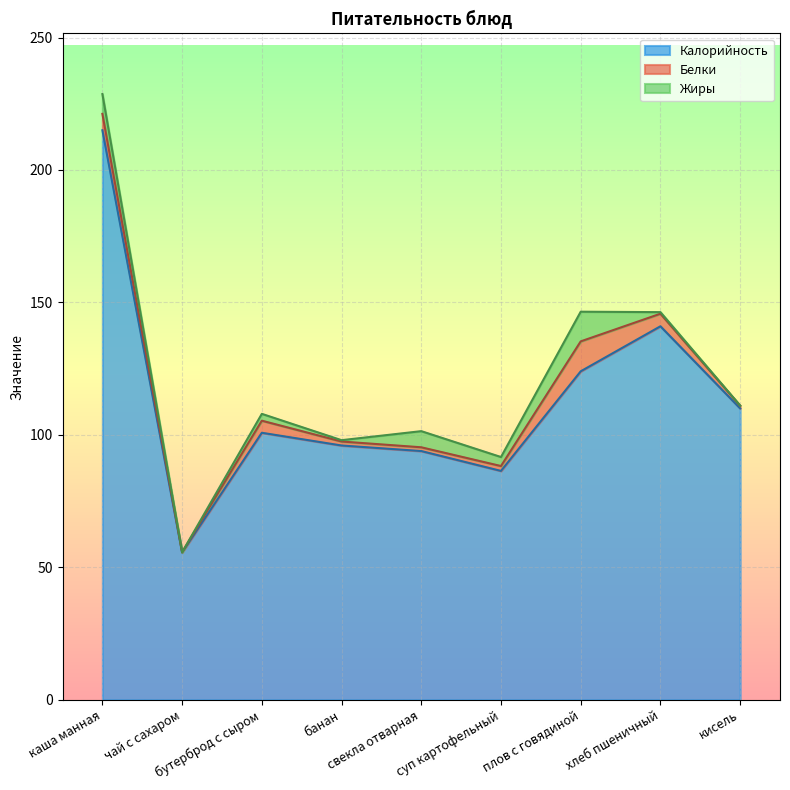

Is it true that Белки equals 15.3 at плов с говядиной?

False